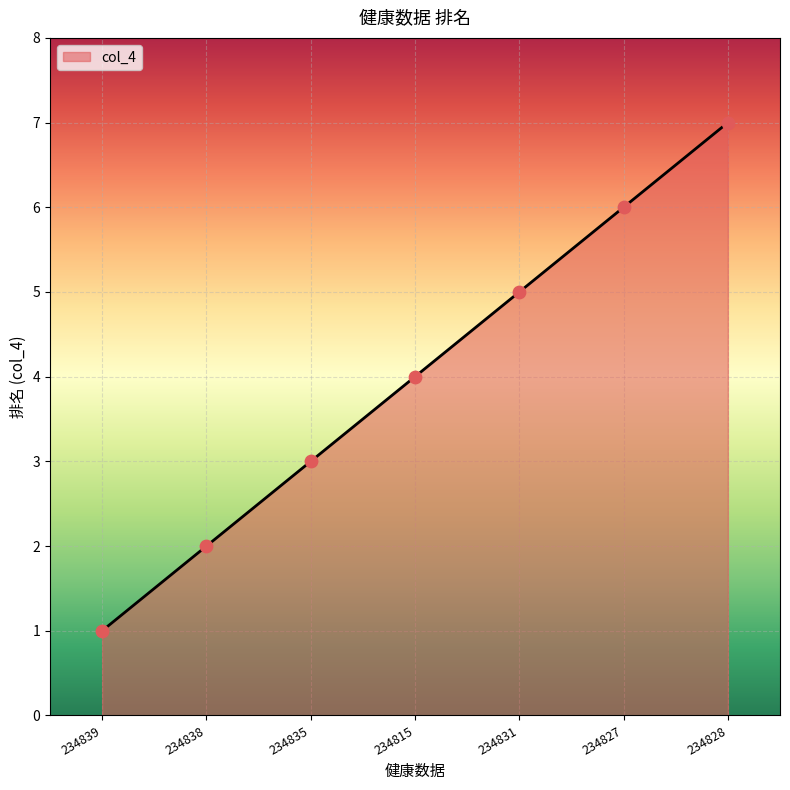

What is the ratio of the value at 234827 to the value at 234828?

0.9